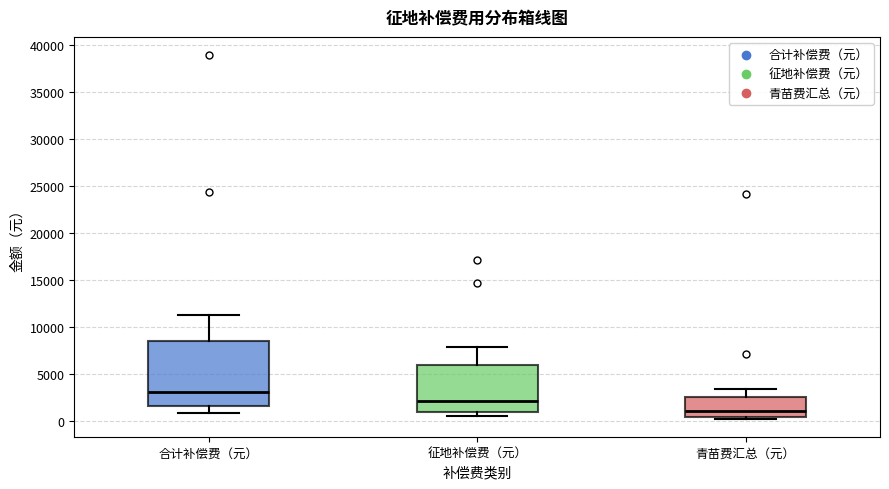

Which box has the highest median line?

合计补偿费（元）